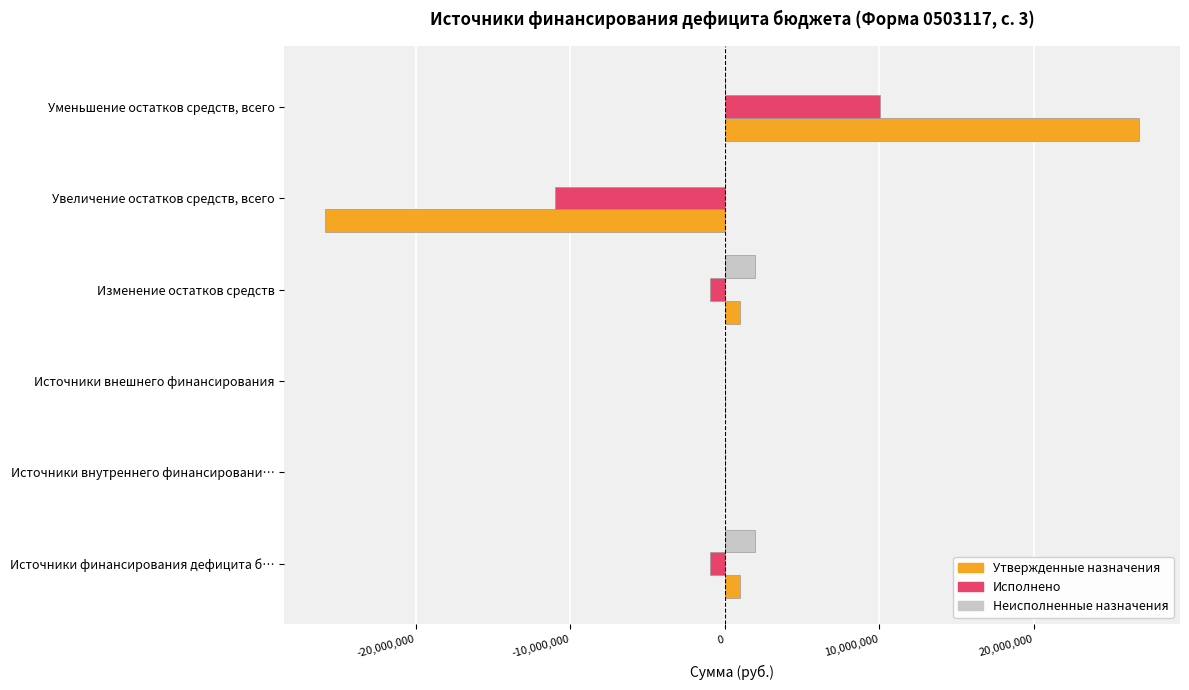

How many series are shown in this chart?

3